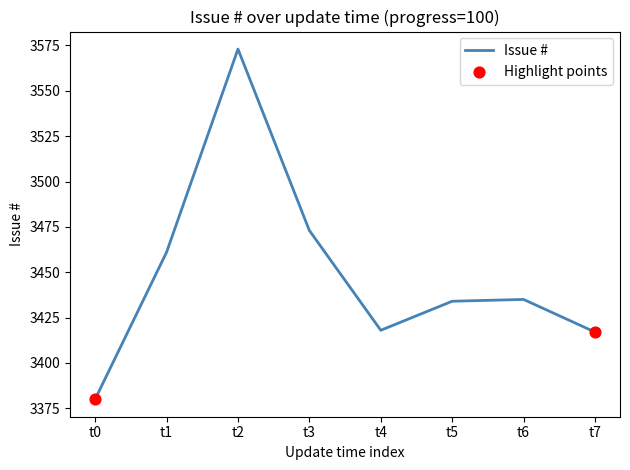

Approximately how many times larger is the value at t2 compared to t4?

1.0